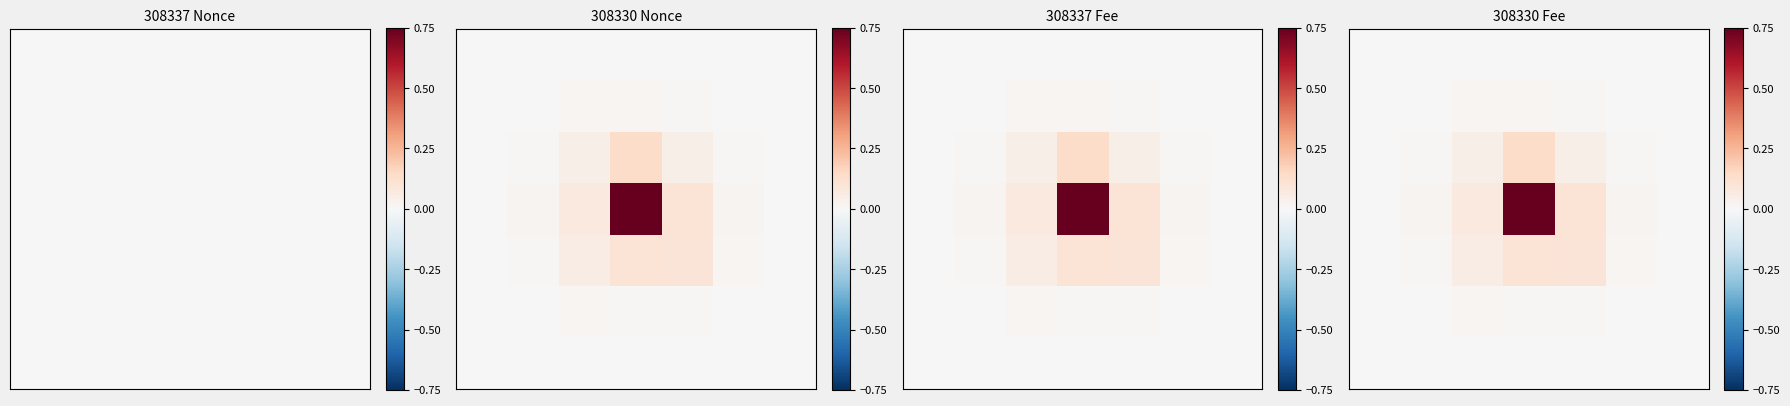

Count the number of data series in this chart.

7